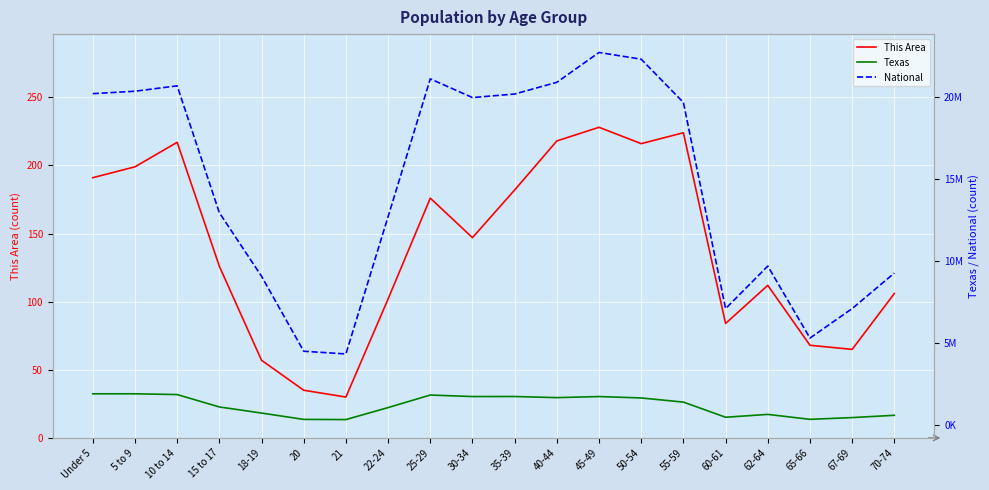

What is the minimum value shown in the chart?

30